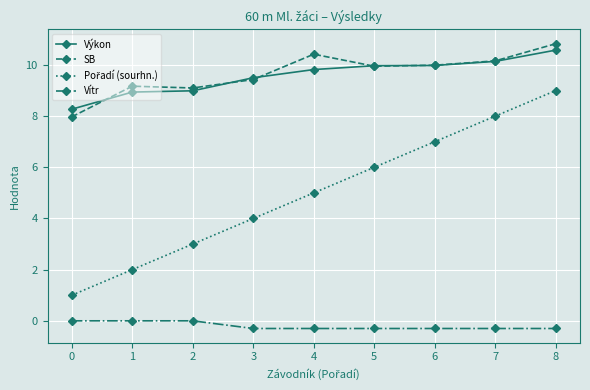

Which series changed the most between 0 and 1?

SB